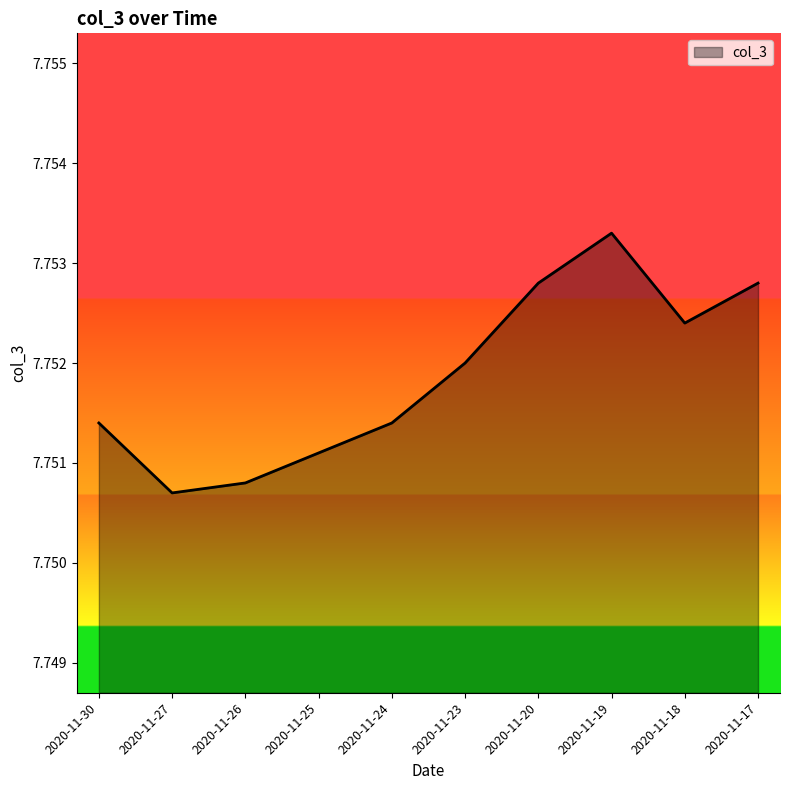

Where is the first local maximum?

2020-11-19